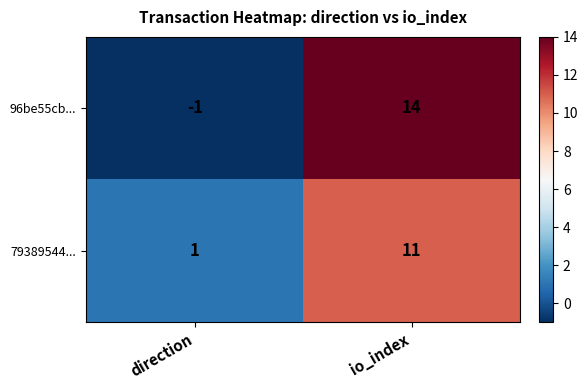

At which label is 79389544... closest to 6?

direction